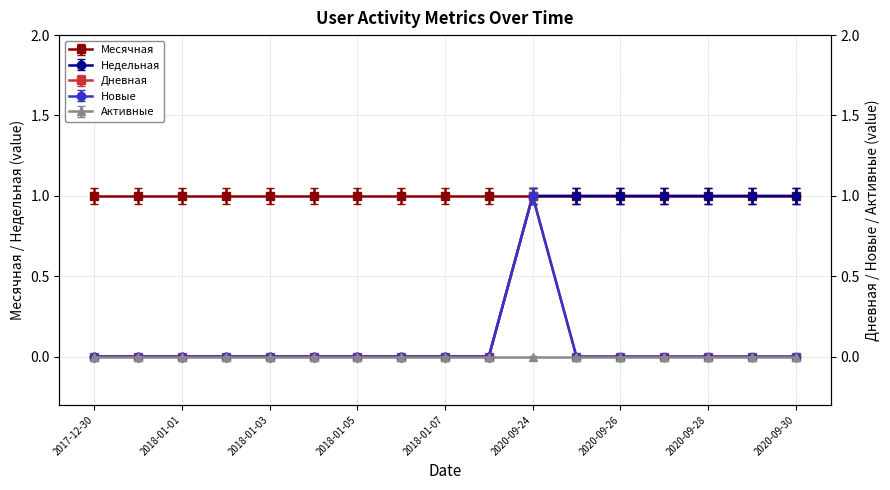

Which has a higher value, 2018-01-03 or 2020-09-30?

2020-09-30